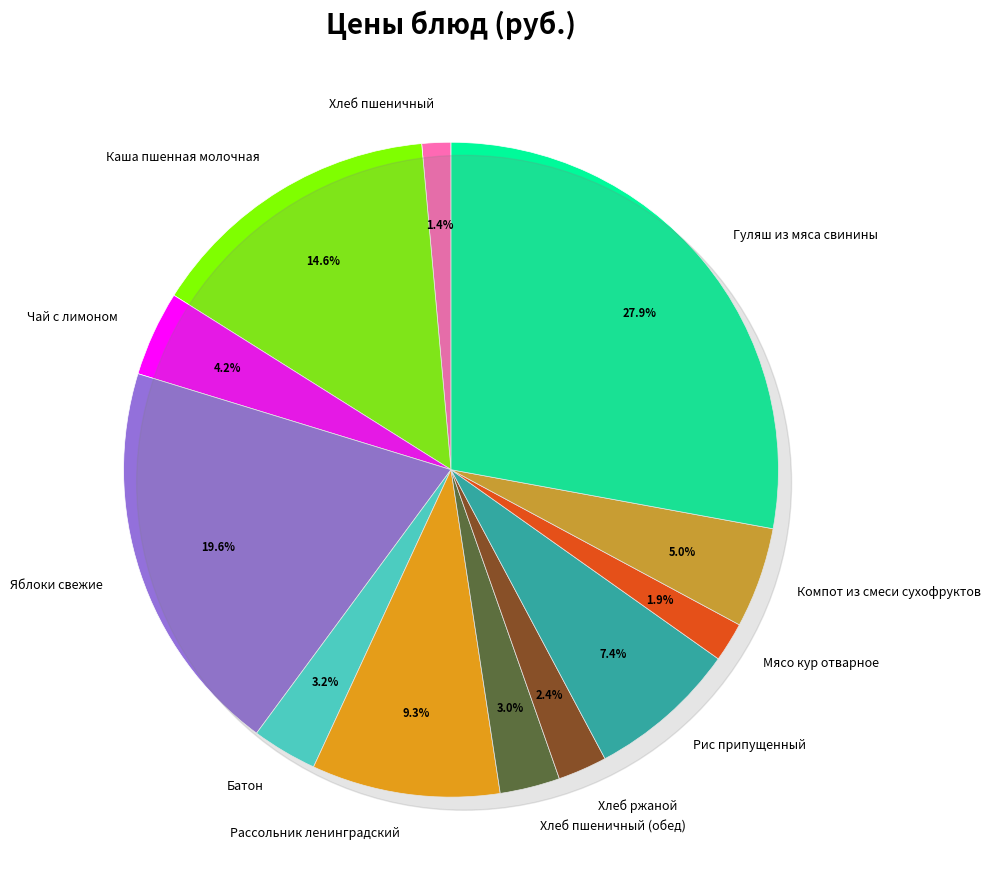

Does Чай с лимоном represent more than half of the total?

No